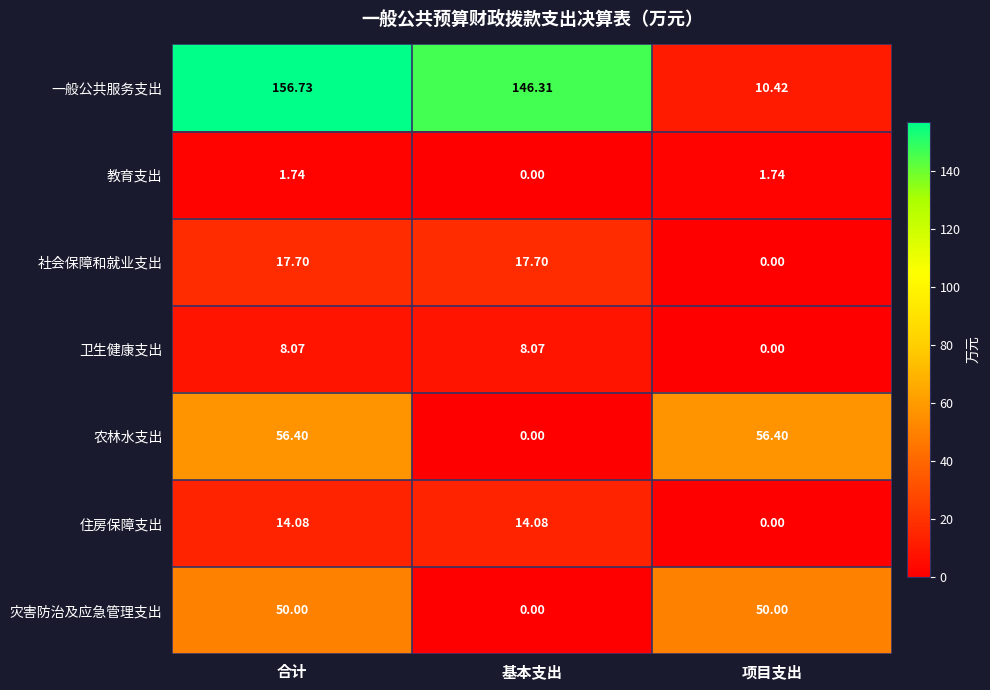

At which label is 农林水支出 closest to 28?

基本支出